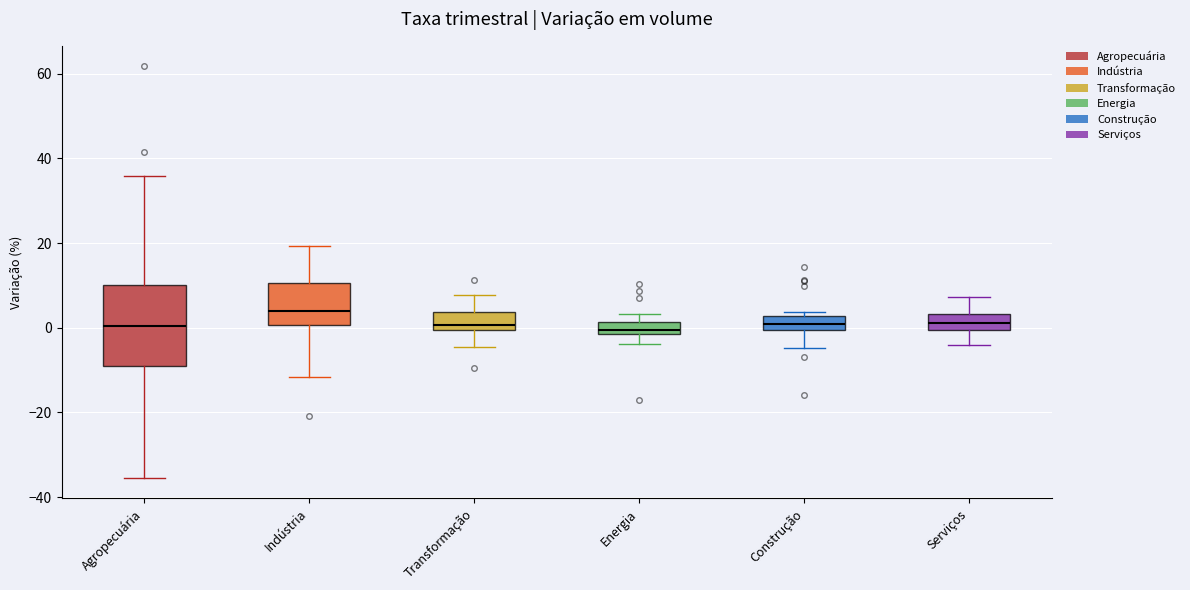

Where is the lower edge of the box for Agropecuária on the y-axis? The values are not printed on the chart, so give them approximately, as read against the axis.

-10